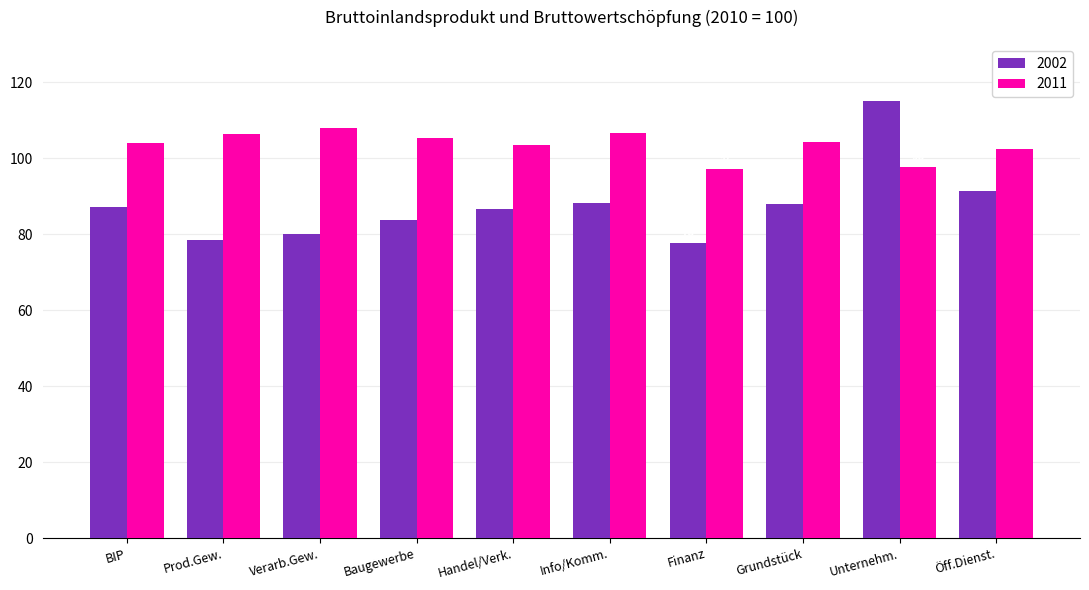

What is the difference between the 2002 values at Baugewerbe and Finanz?

6.0